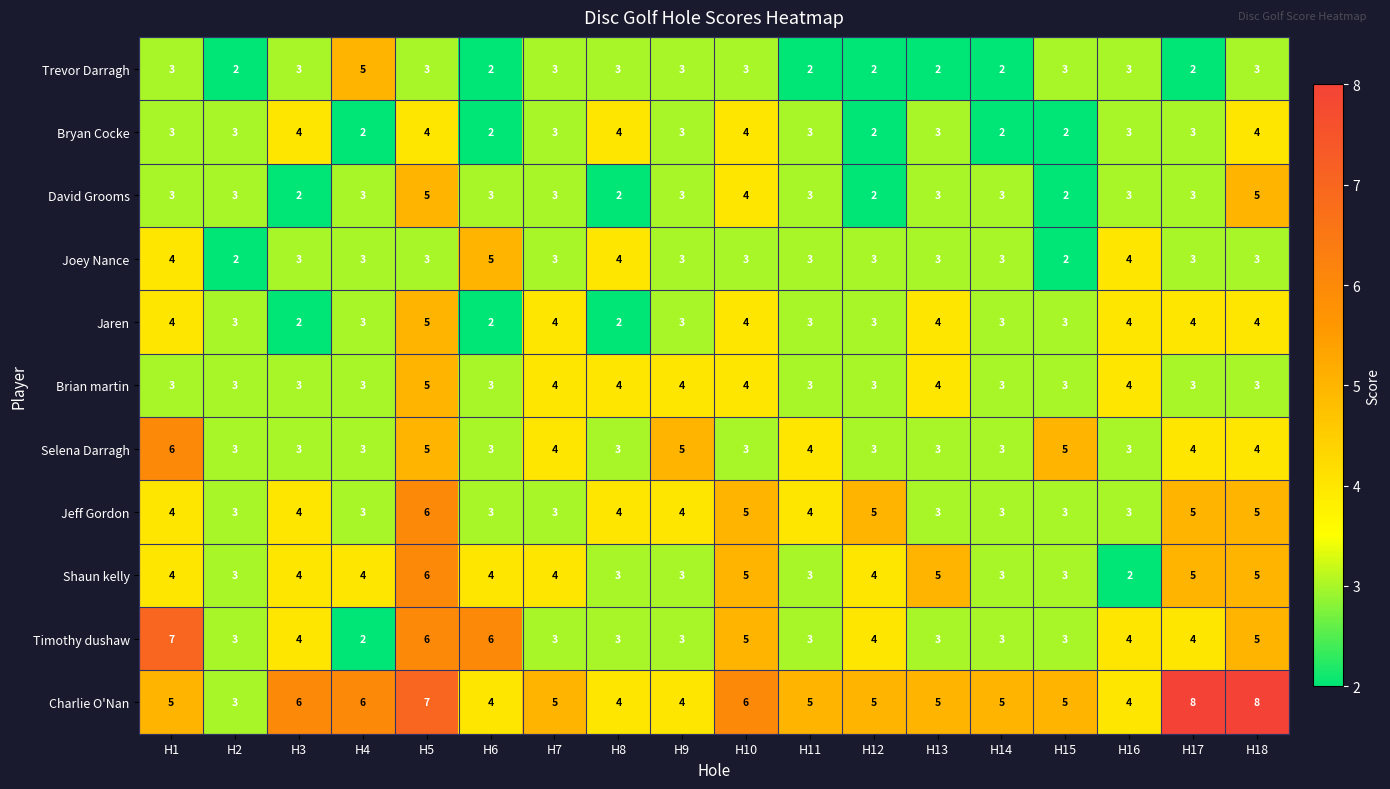

What is the sum of the Trevor Darragh values at H8 and H1?

6